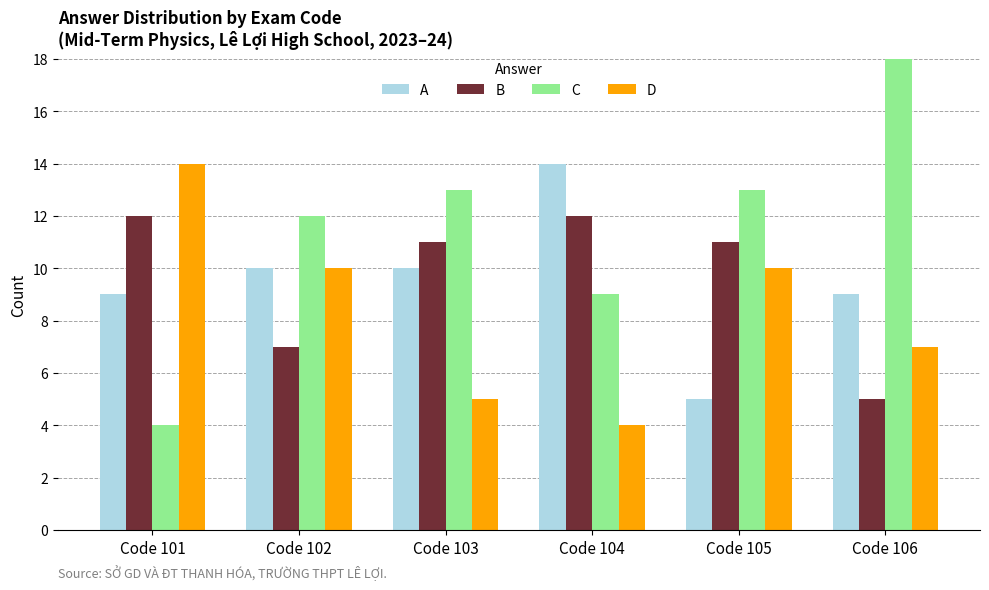

What is the approximate value of A at Code 106?

9